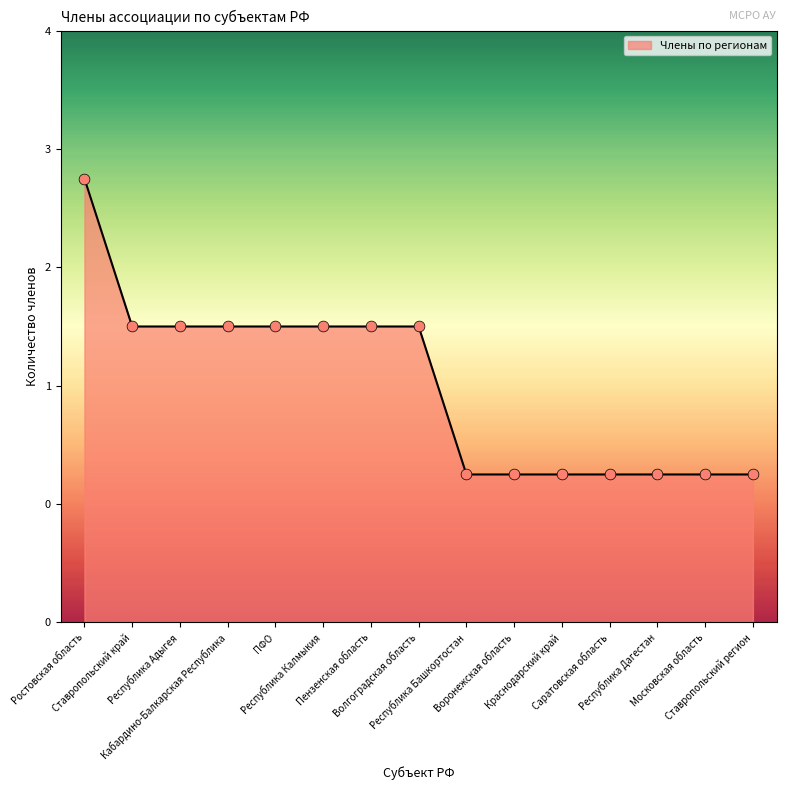

Between Ростовская область and Волгоградская область, which is larger?

Ростовская область